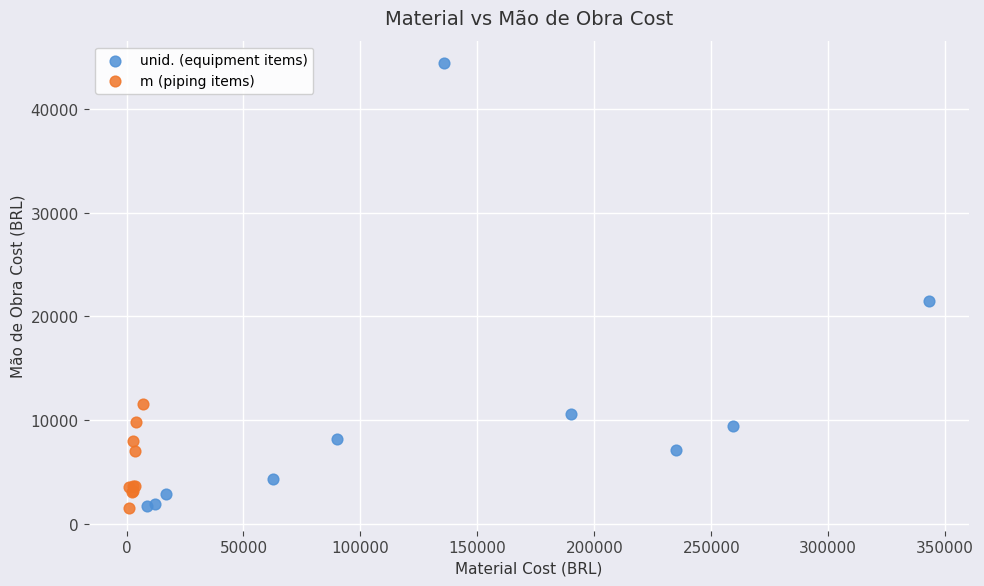

Which series has the widest spread of Y values?

unid. (equipment items)